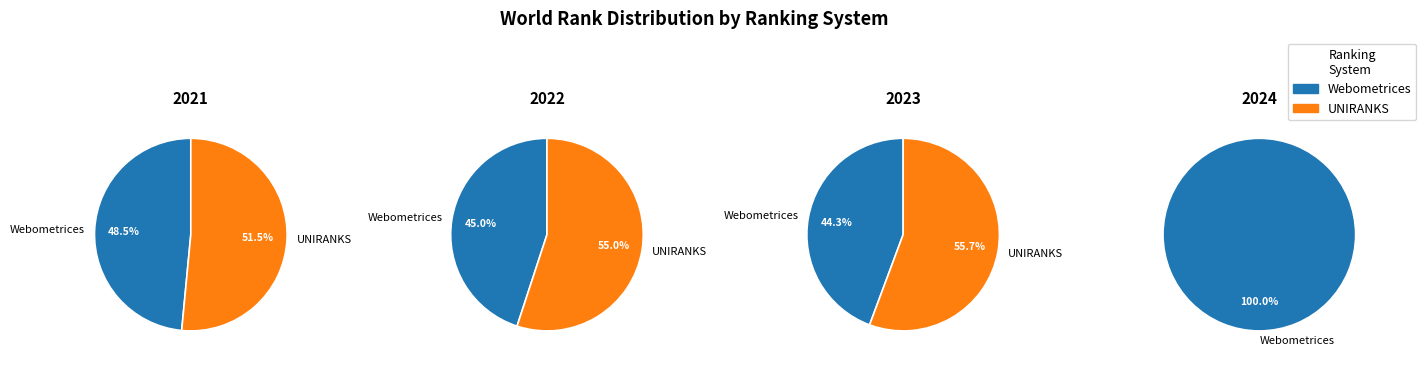

Is the sum of 2022 and 2024 greater than half?

No